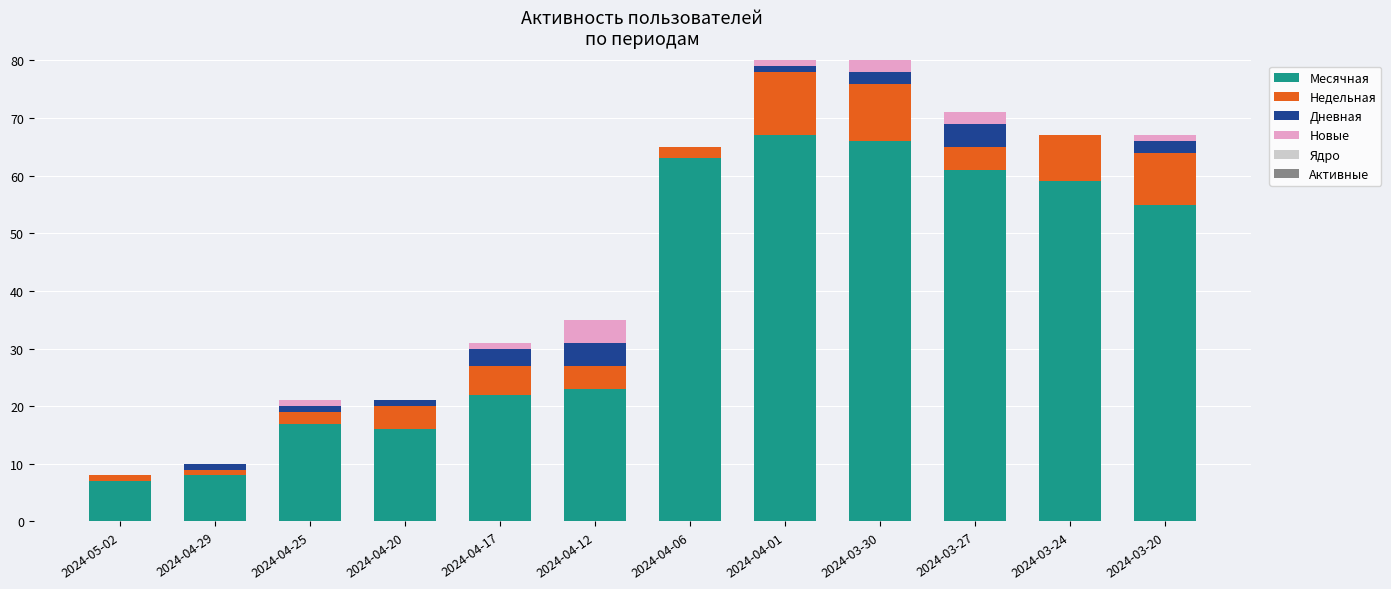

Does the chart contain stacked bars?

Yes